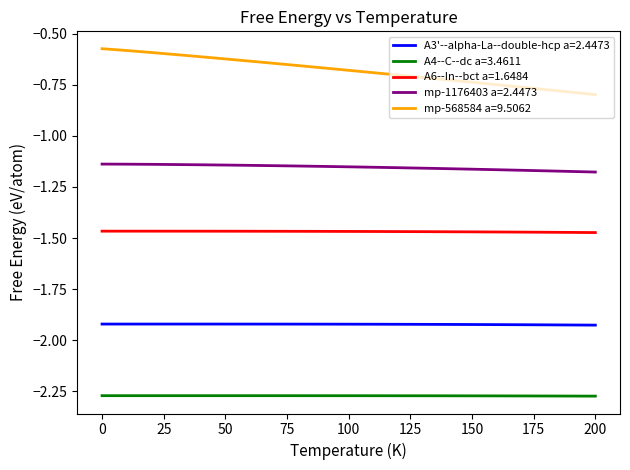

Which series has the largest total across all categories?

mp-568584 a=9.5062